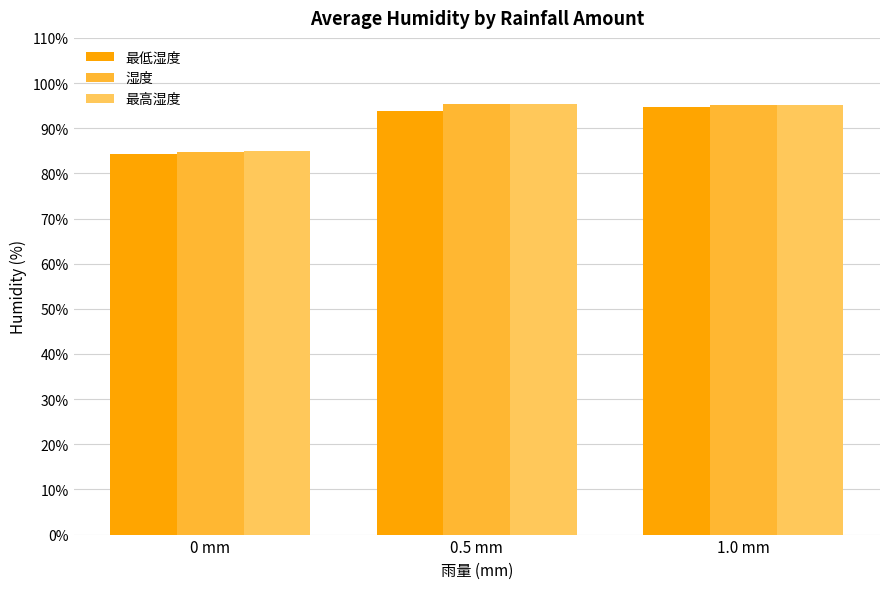

What is the highest value of the 最低湿度 series?

94.6